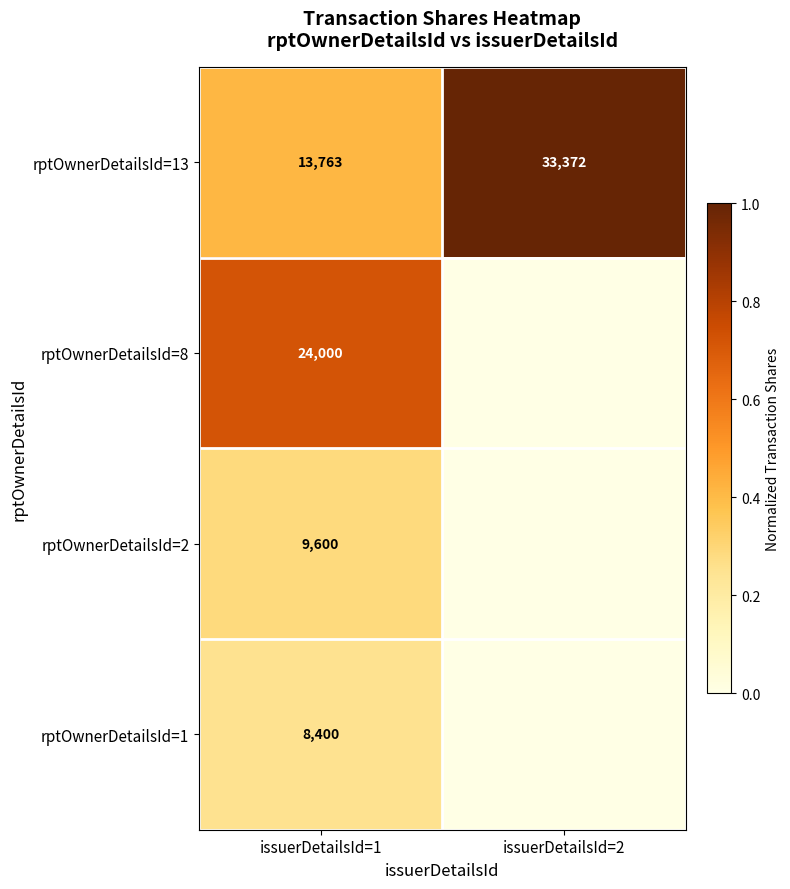

At which category is the sum across all series the highest?

issuerDetailsId=1